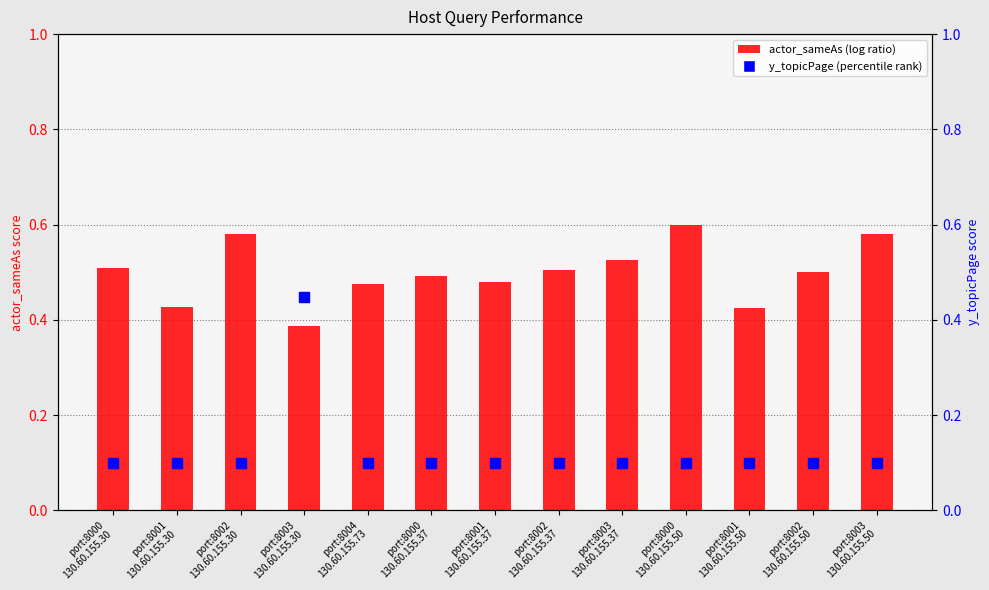

What is the change in value from port:8001
130.60.155.37 to port:8003
130.60.155.50?

+0.1